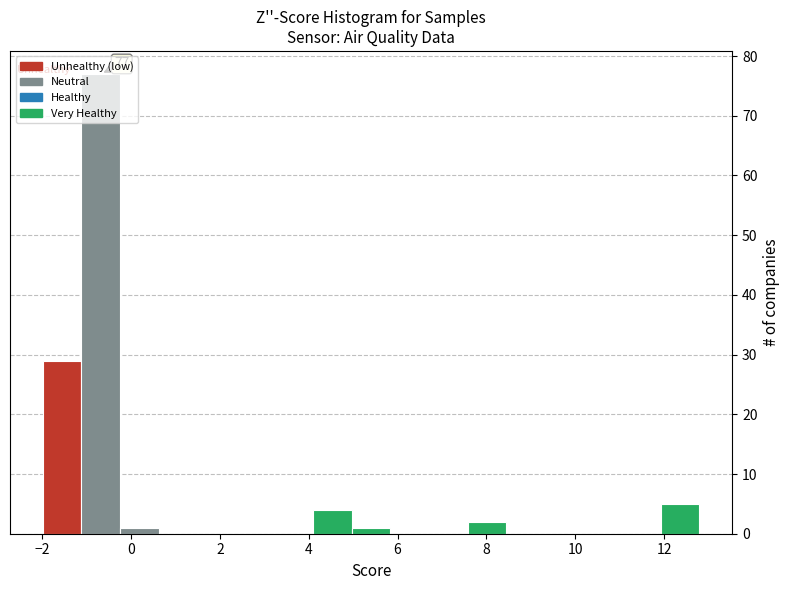

Over which range of the x-axis is the bar tallest?

-1.2 to -0.2